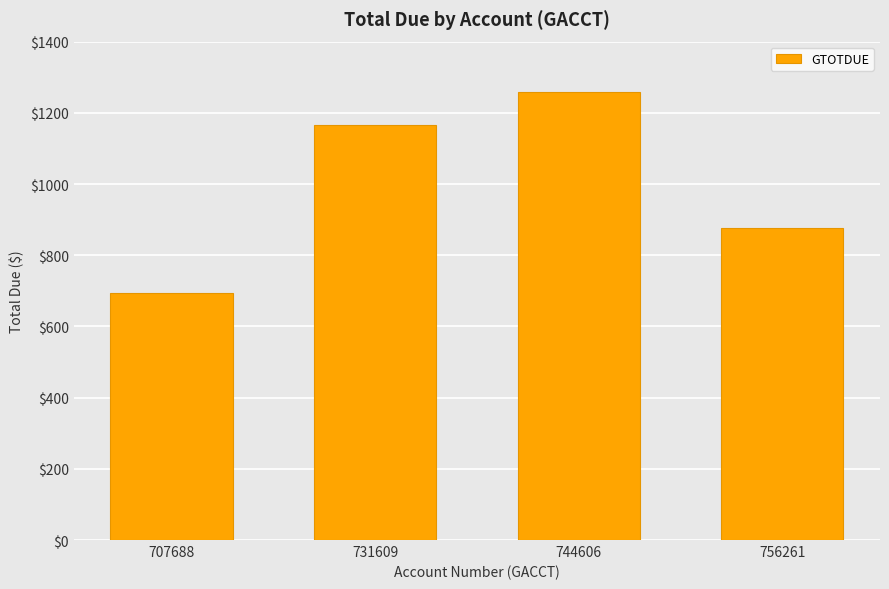

Reading left to right, transcribe all the data shown in this chart.

707688=693.8	731609=1165.0	744606=1259.3	756261=875.3